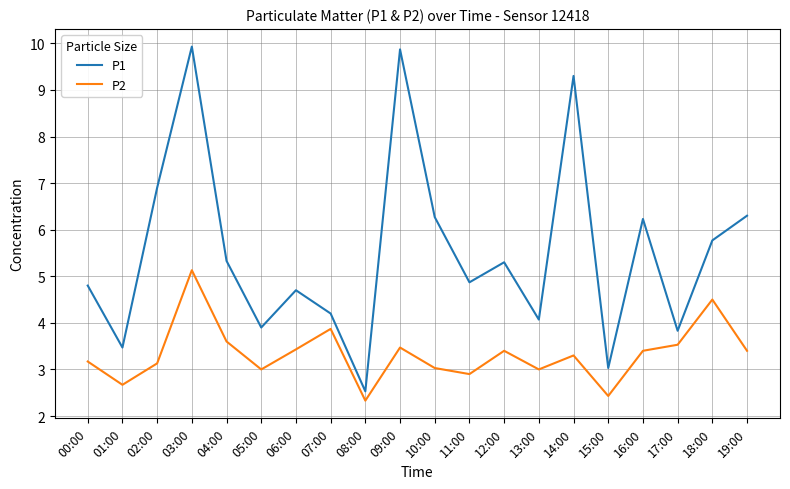

True or false: P1 and P2 intersect in this chart.

False